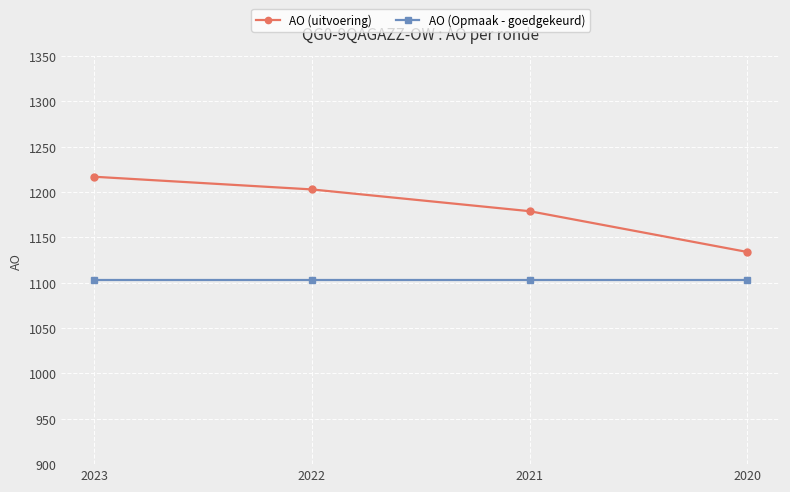

Count the AO (uitvoering) values in the range 1179 to 1217.

3